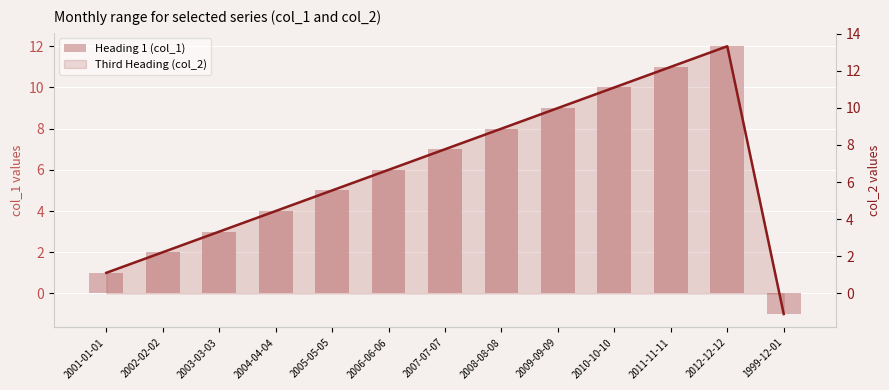

How many groups of bars are there?

13